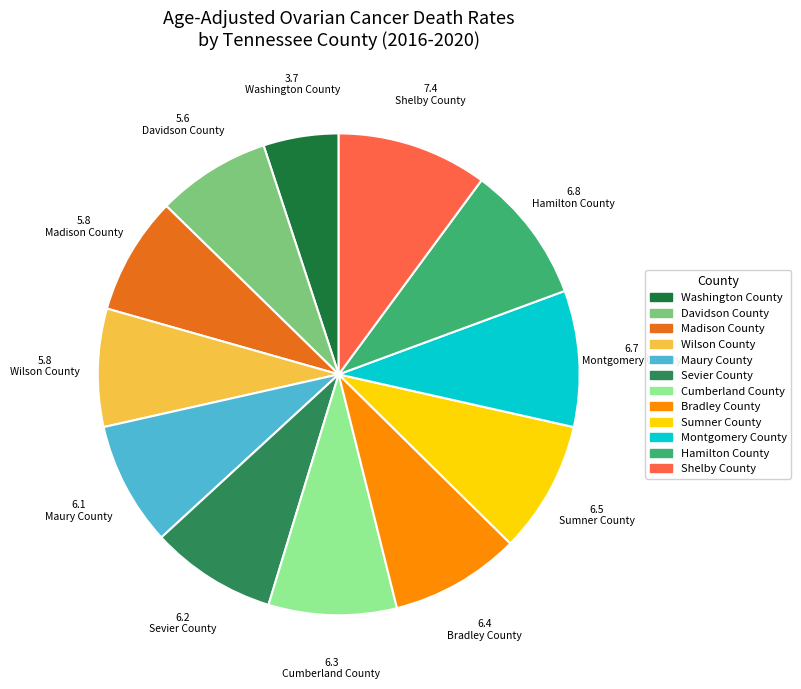

Rank the categories by value from lowest to highest.

Washington County, Davidson County, Madison County, Wilson County, Maury County, Sevier County, Cumberland County, Bradley County, Sumner County, Montgomery County, Hamilton County, Shelby County